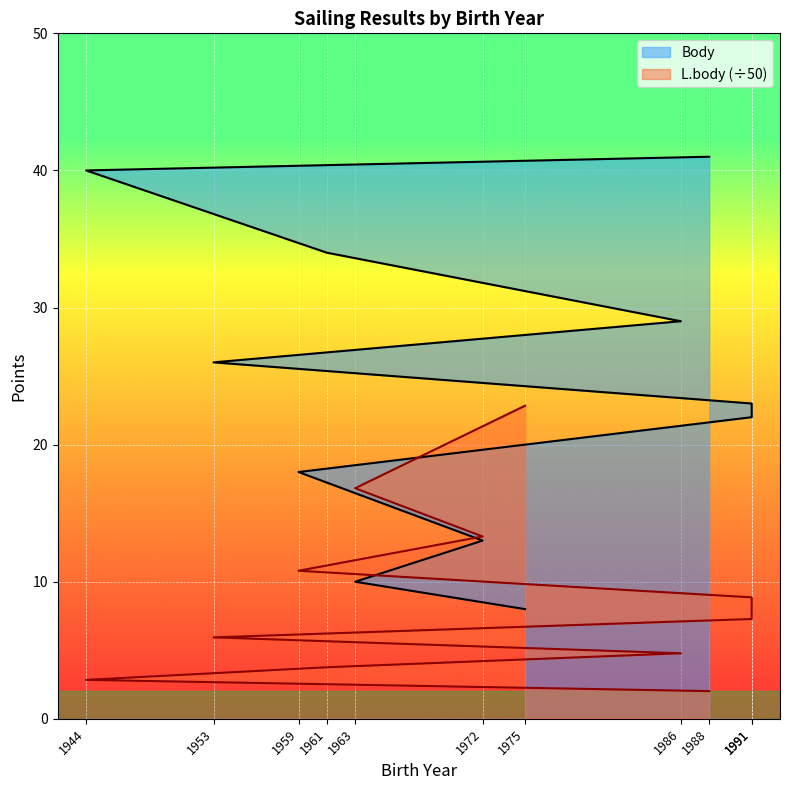

Reading left to right, list all the values displayed in this chart.

Body: 1975=8.0	1963=10.0	1972=13.0	1959=18.0	1991=22.0	1991=23.0	1953=26.0	1986=29.0	1961=34.0	1944=40.0	1988=41.0
L.body: 1975=22.8	1963=16.8	1972=13.3	1959=10.8	1991=8.9	1991=7.3	1953=5.9	1986=4.8	1961=3.8	1944=2.8	1988=2.0